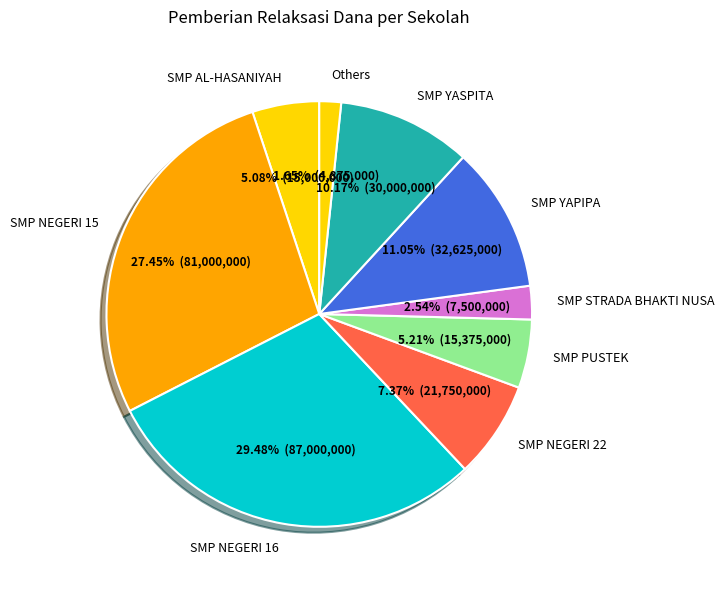

To the nearest percent, what is the average slice percentage?

11%